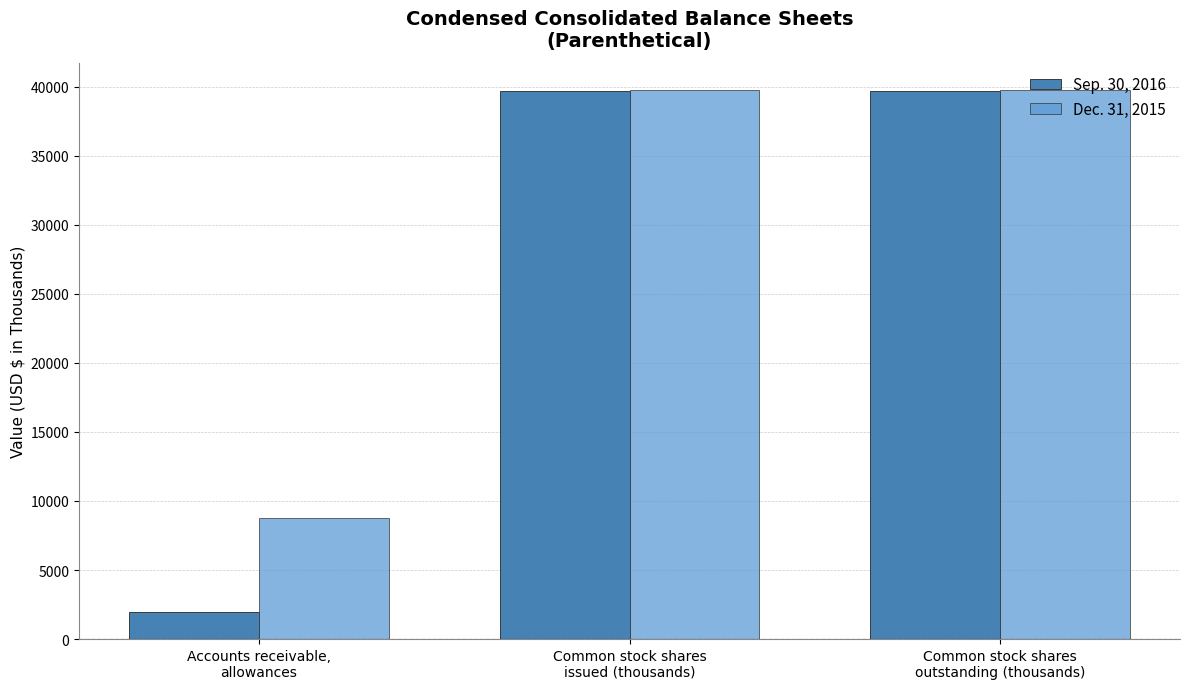

List the series in order of their overall mean, highest first.

Dec. 31, 2015, Sep. 30, 2016